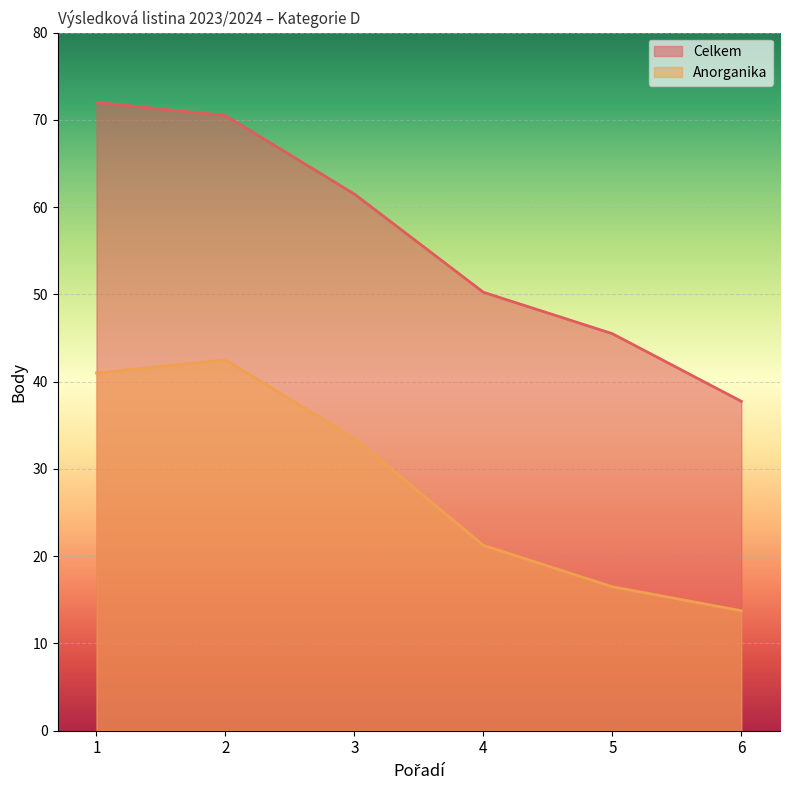

How many data points does each series have?

6